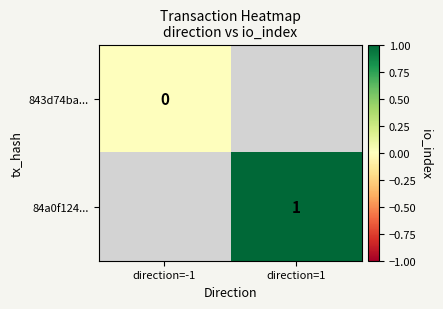

How many categories are shown in the chart?

2